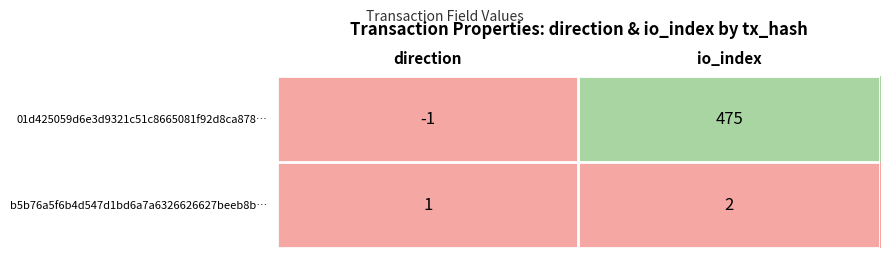

Where is b5b76a5f6b4d547d1bd6a7a6326626627beeb8b… nearest to the value 1?

direction